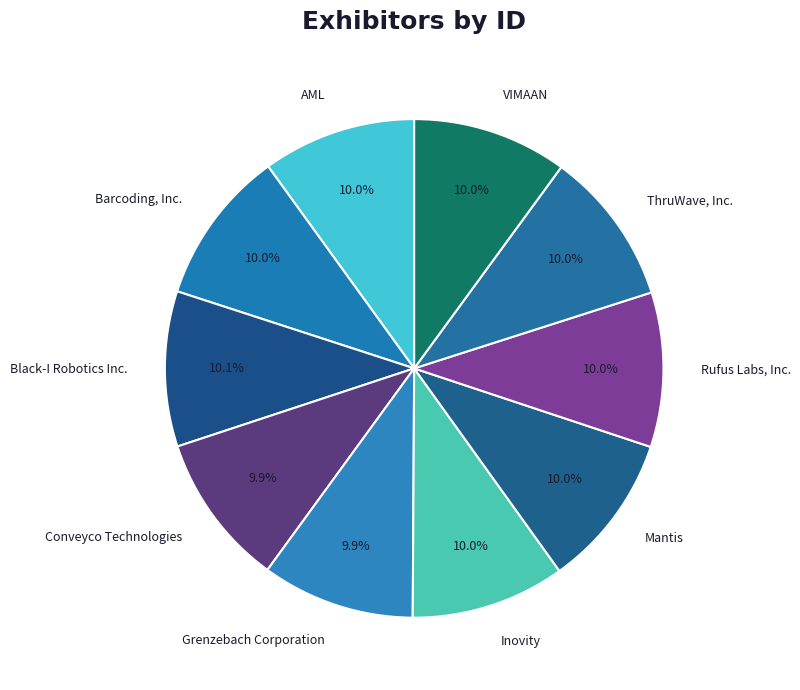

What is the ratio of the value at ThruWave, Inc. to the value at VIMAAN?

1.0